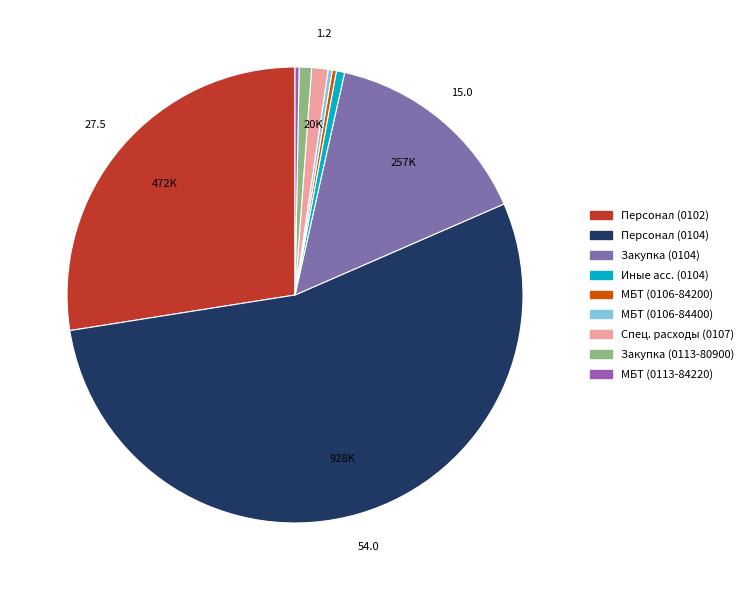

Which category has the biggest portion of the pie?

Расходы на выплаты персоналу (0104)